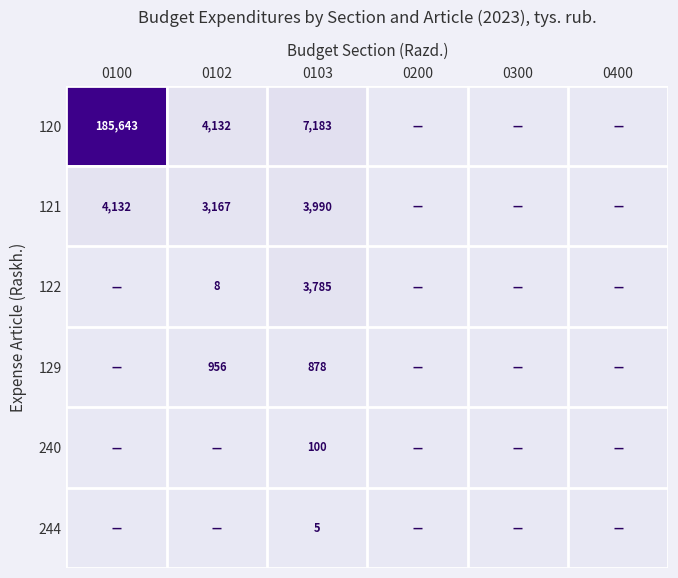

The 122 series shows 3 at 0102. True or false?

False